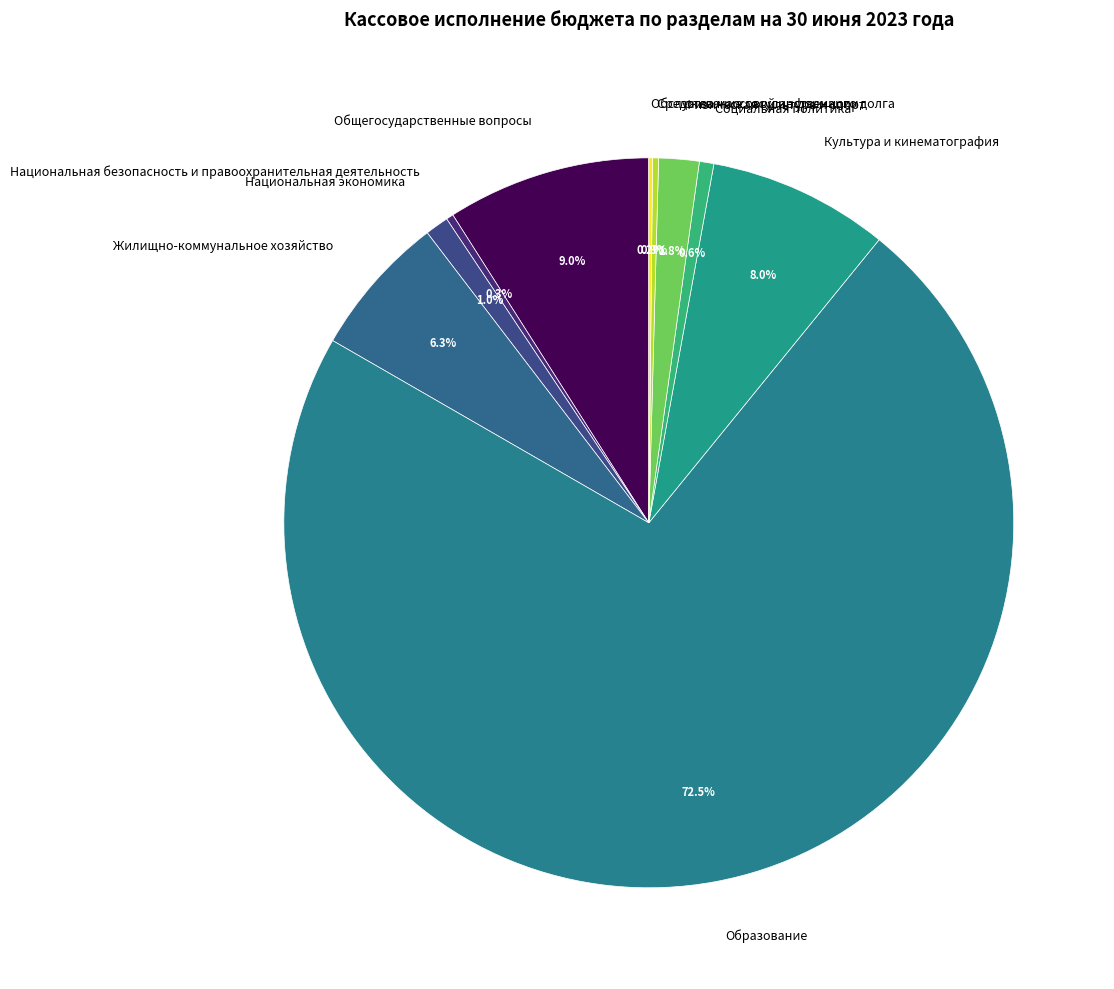

To the nearest percent, what is the difference between the largest and smallest slice percentages?

72%